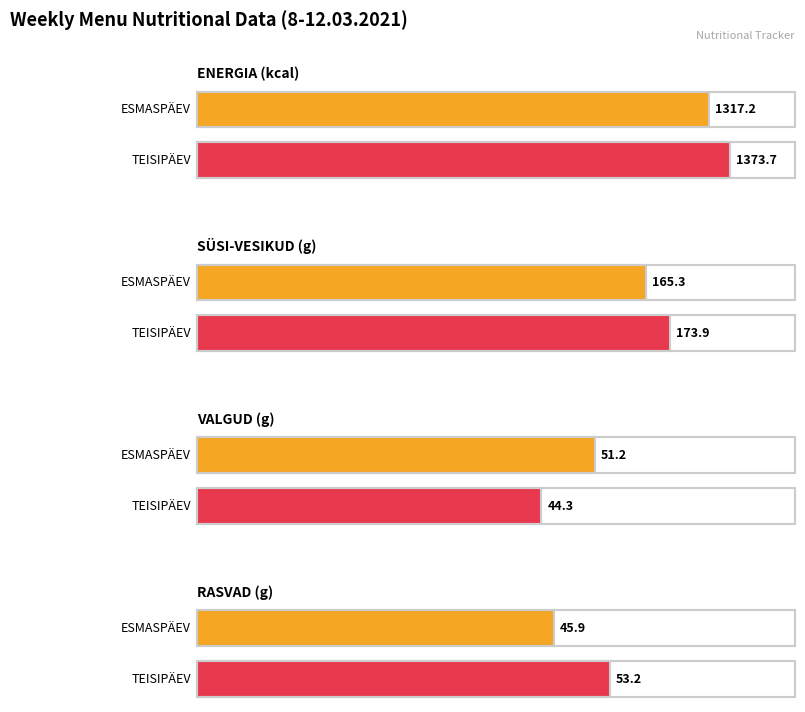

What are all the series names shown in the legend?

ENERGIA, SÜSI-VESIKUD, VALGUD, RASVAD